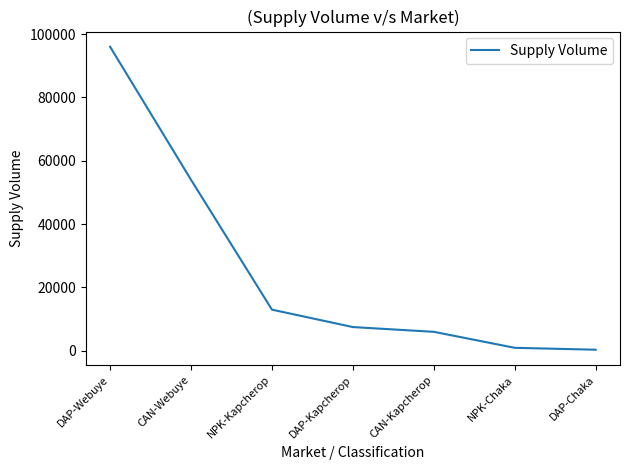

How many lines are shown in the chart?

1